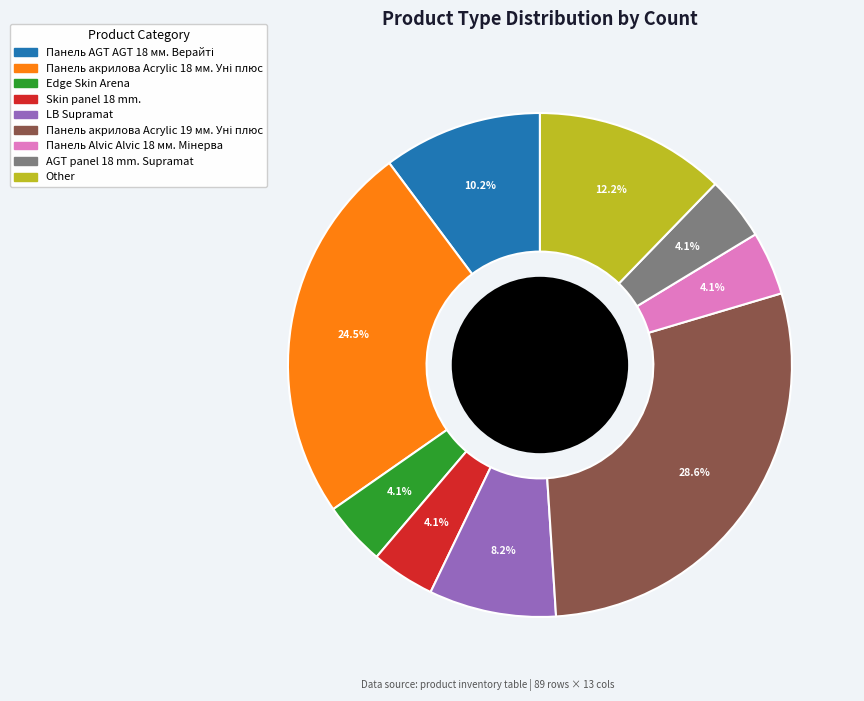

Is there a majority slice in this chart?

No